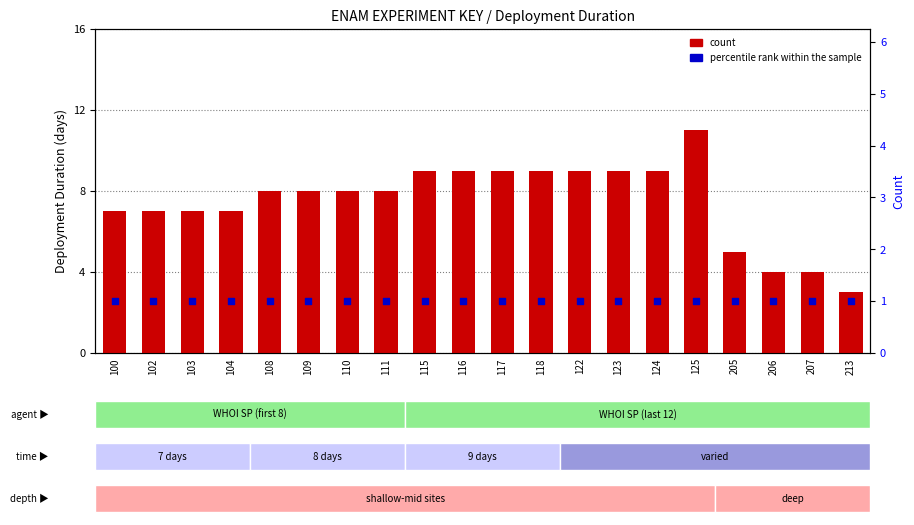

Which series has the largest total across all categories?

count